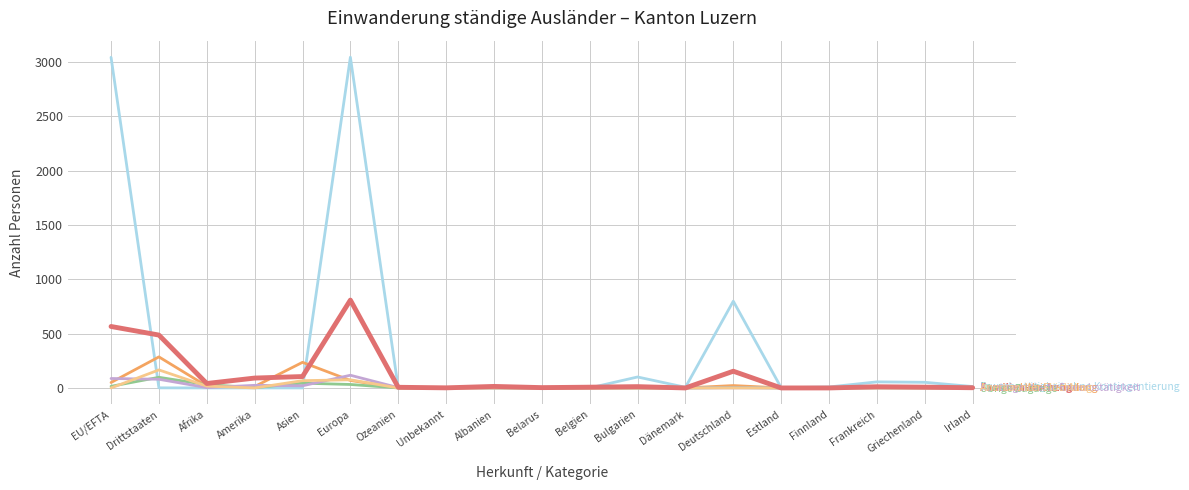

At which category is the sum across all series the highest?

Europa